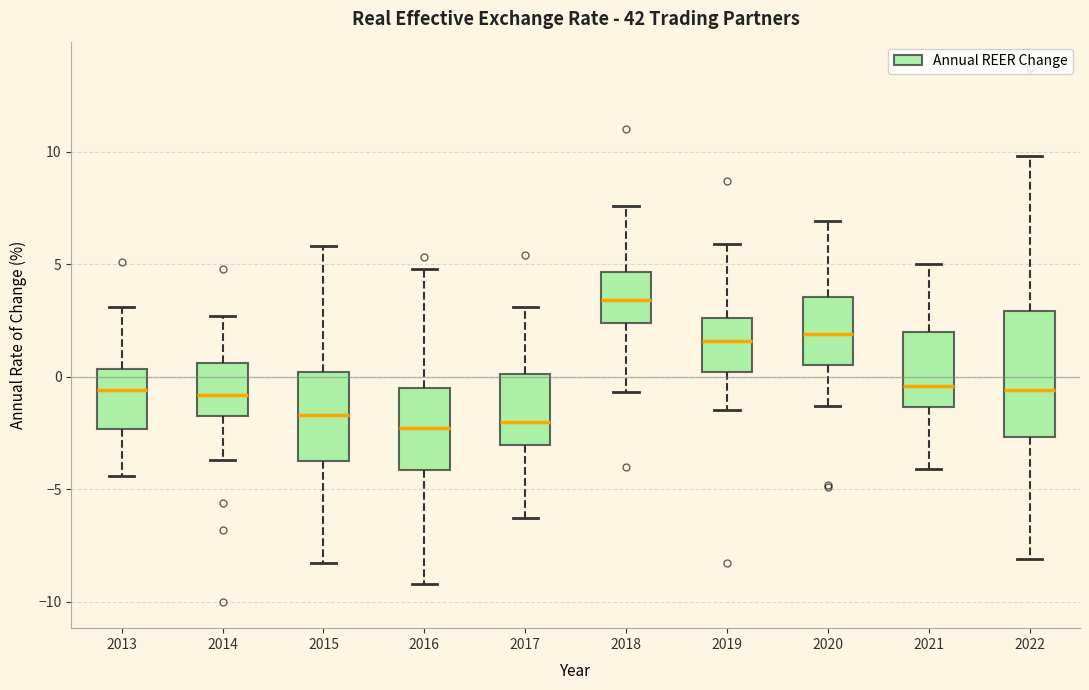

Comparing the boxes themselves (not the whiskers), which one is the tallest?

2022